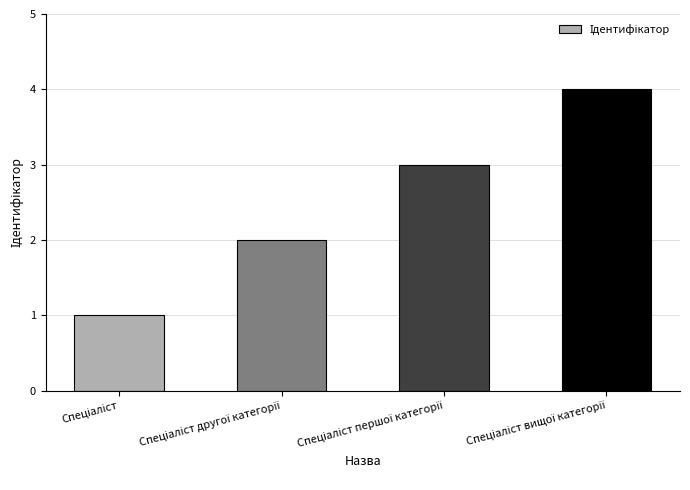

What is the difference between the maximum and minimum values?

3